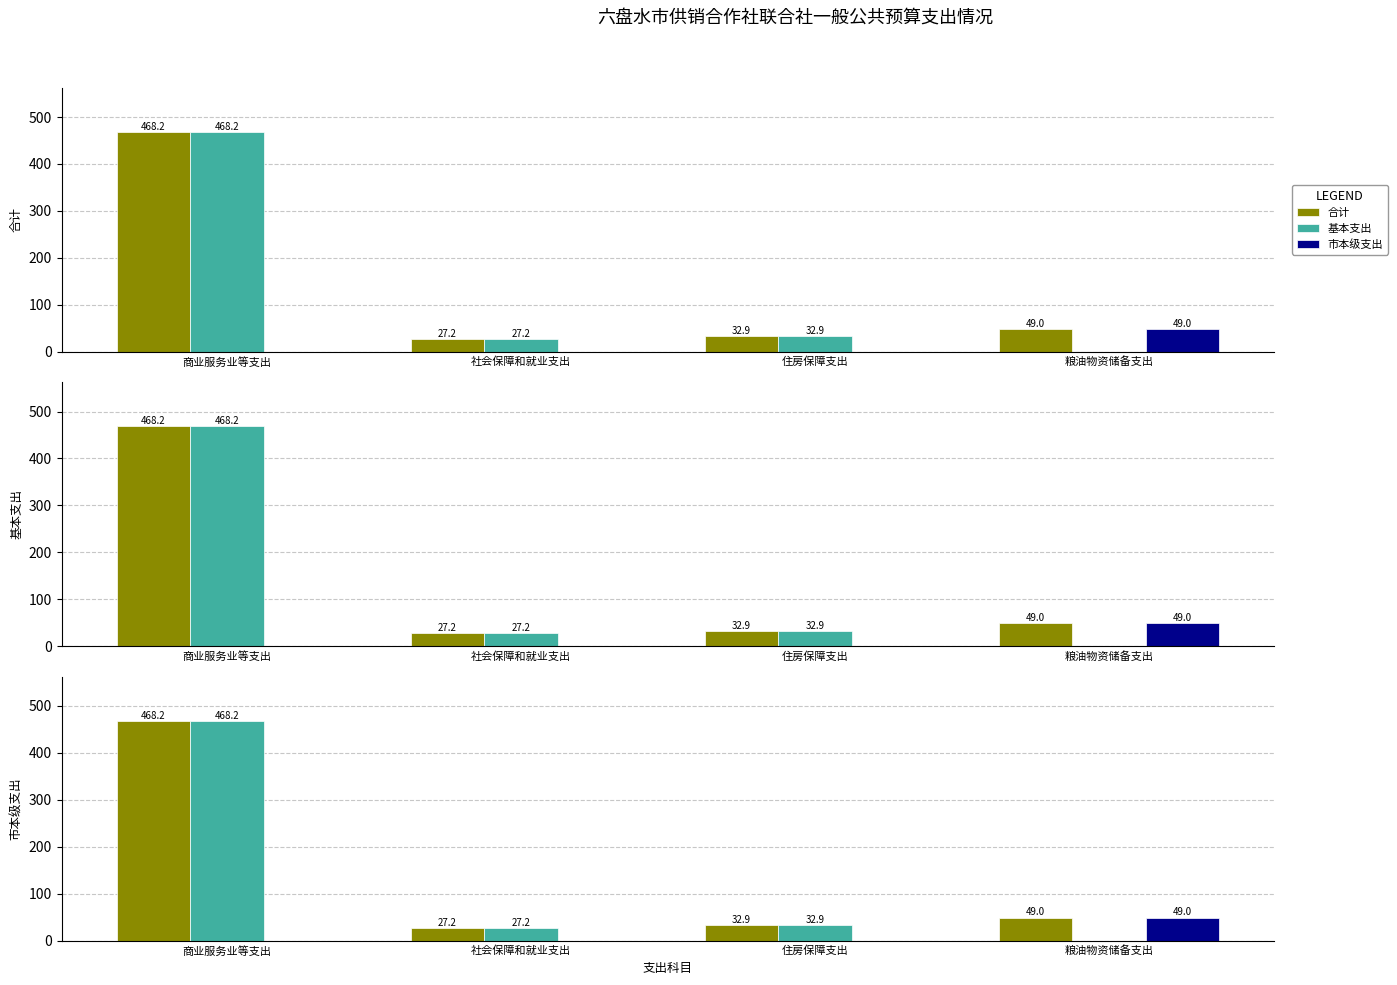

List the labels in order of 市本级支出 value, smallest first.

商业服务业等支出, 社会保障和就业支出, 住房保障支出, 粮油物资储备支出